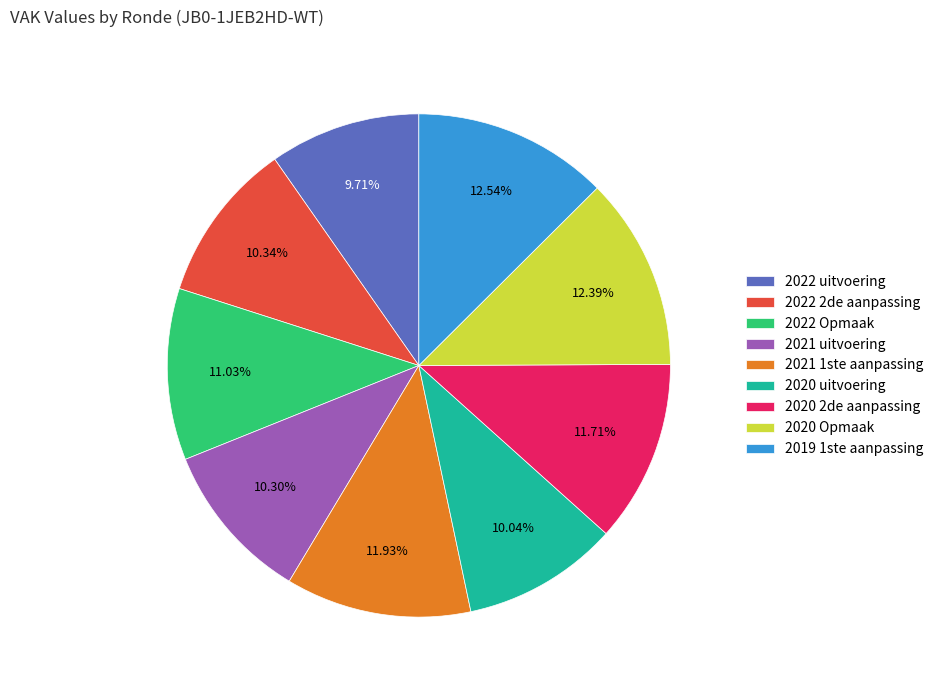

To the nearest percent, what is the difference between the 2020 Opmaak and 2021 uitvoering slice percentages?

2%